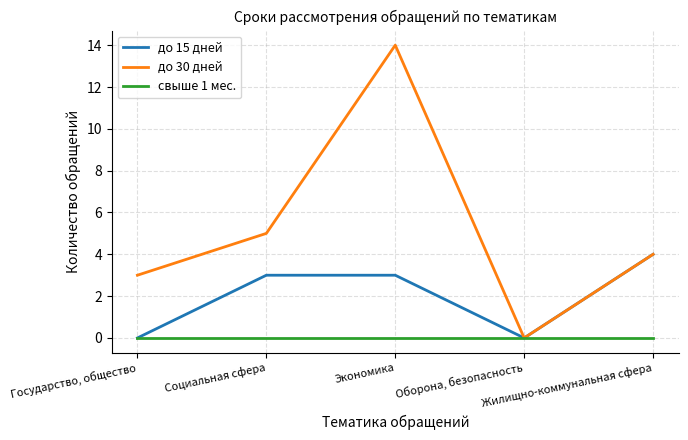

Which series has the largest total across all categories?

до 30 дней